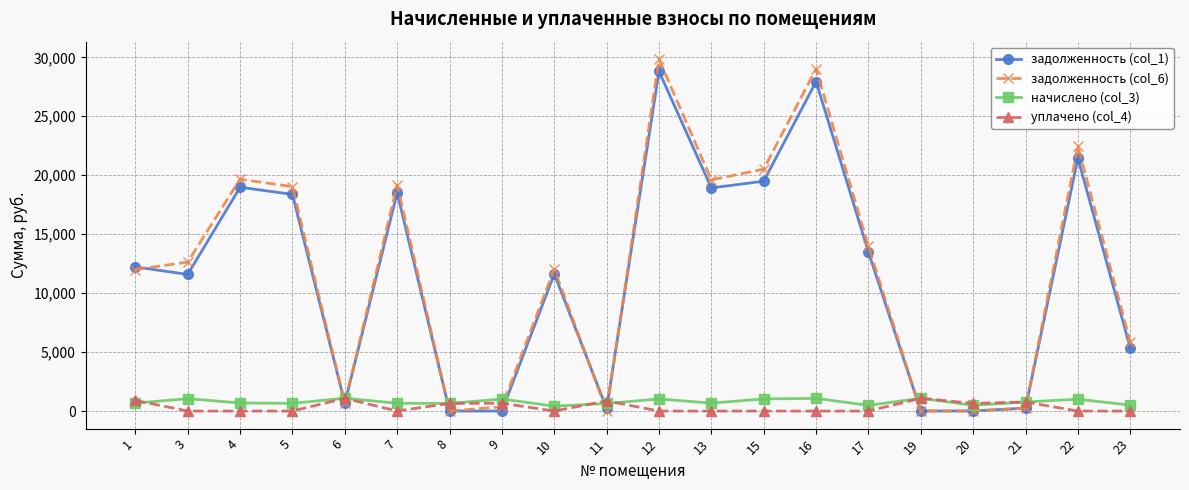

Is the value of задолженность (col_1) at 4 greater than the value of задолженность (col_6) at 22?

No